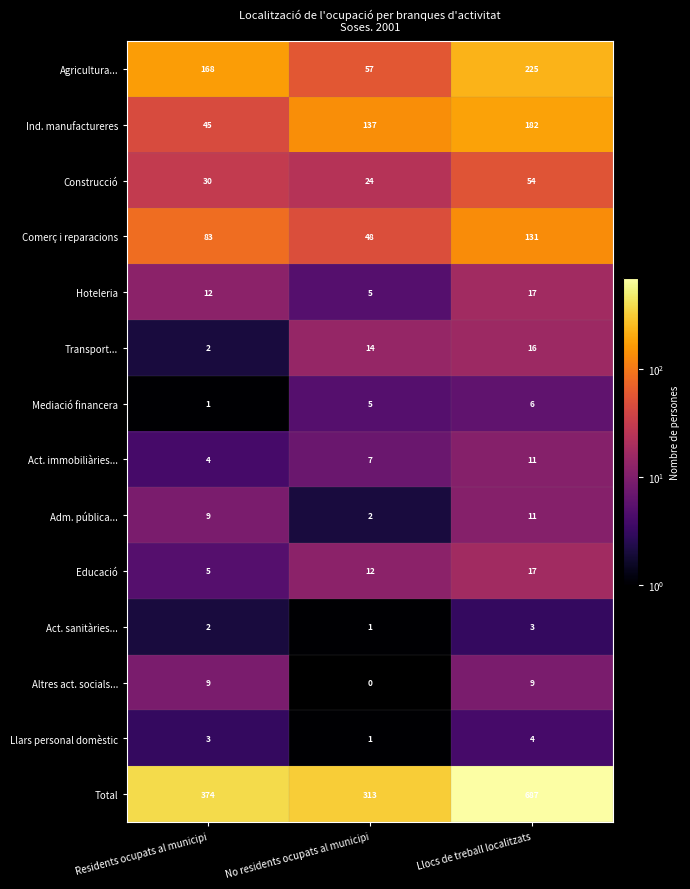

At which category is the sum across all series the highest?

Llocs de treball localitzats